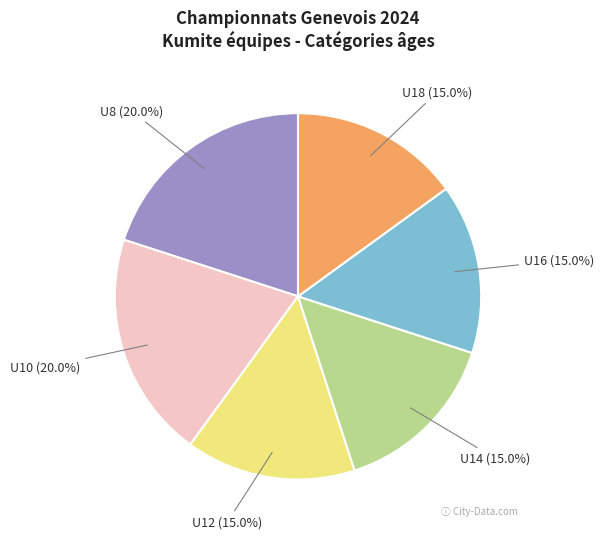

How many slices are in this pie chart?

6